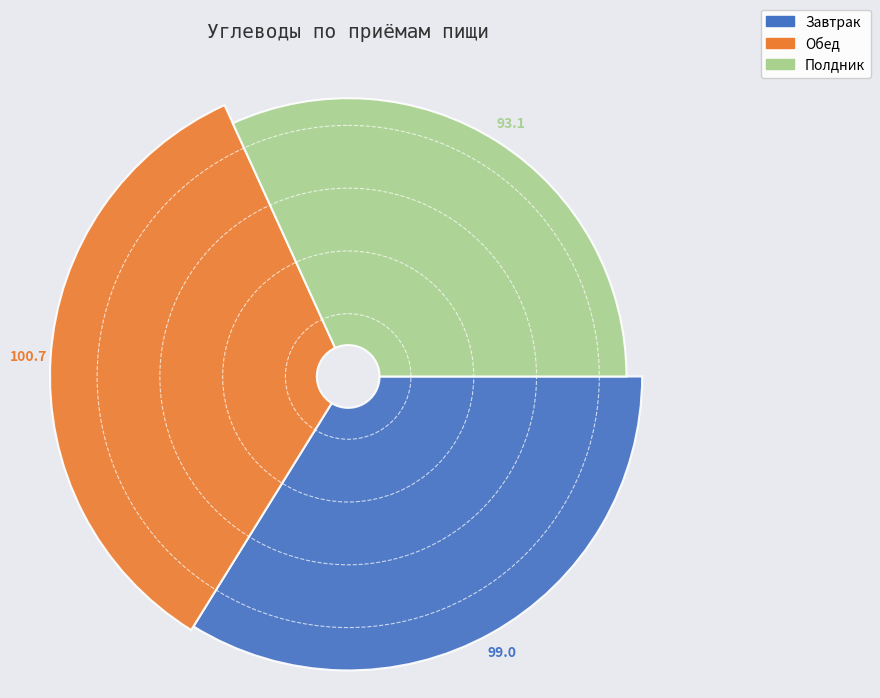

To the nearest percent, what percentage of the pie is Обед?

34%